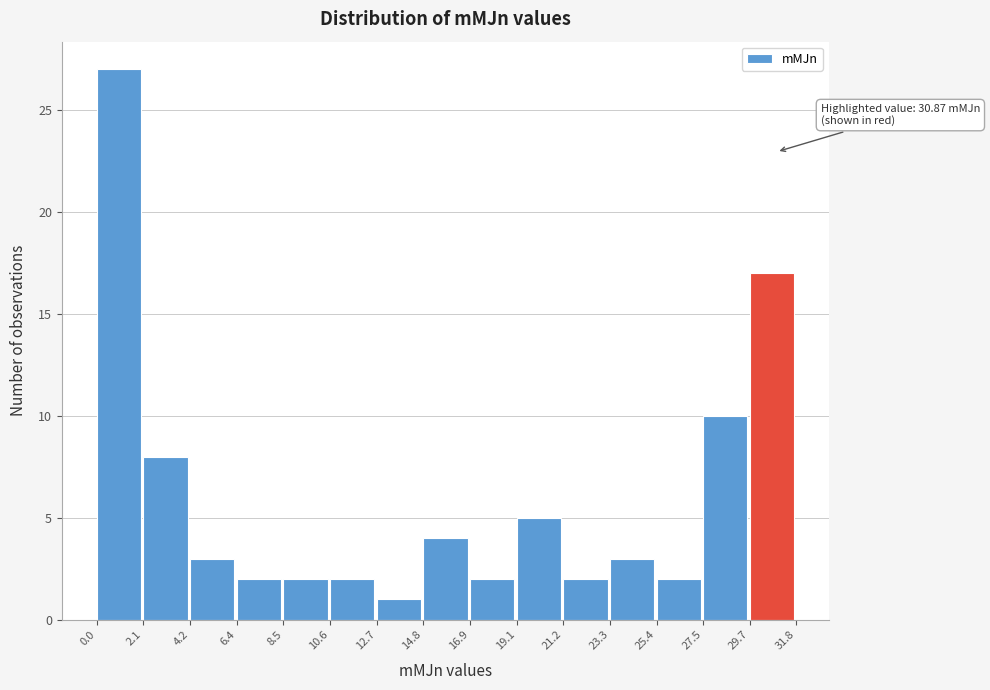

Which range on the x-axis has the tallest bar?

0.0 to 2.1